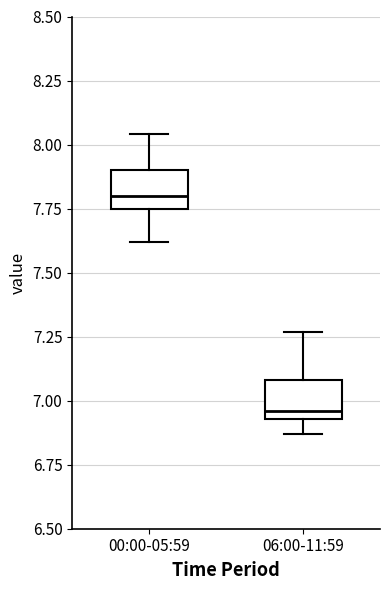

Reading left to right, read every box against the y-axis: the position of its median line, the range the box covers, and the ends of its whiskers. The values are not printed on the chart, so give them approximately, as read against the axis.

00:00-05:59: median 7.80, box 7.75 to 7.90, whiskers 7.60 to 8.05
06:00-11:59: median 6.95 (just above the box's lower edge), box 6.95 to 7.10, whiskers 6.85 to 7.25